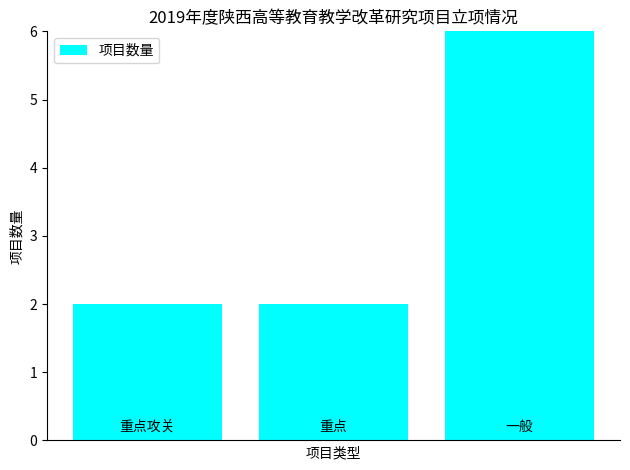

What is the difference between the maximum and minimum values?

4